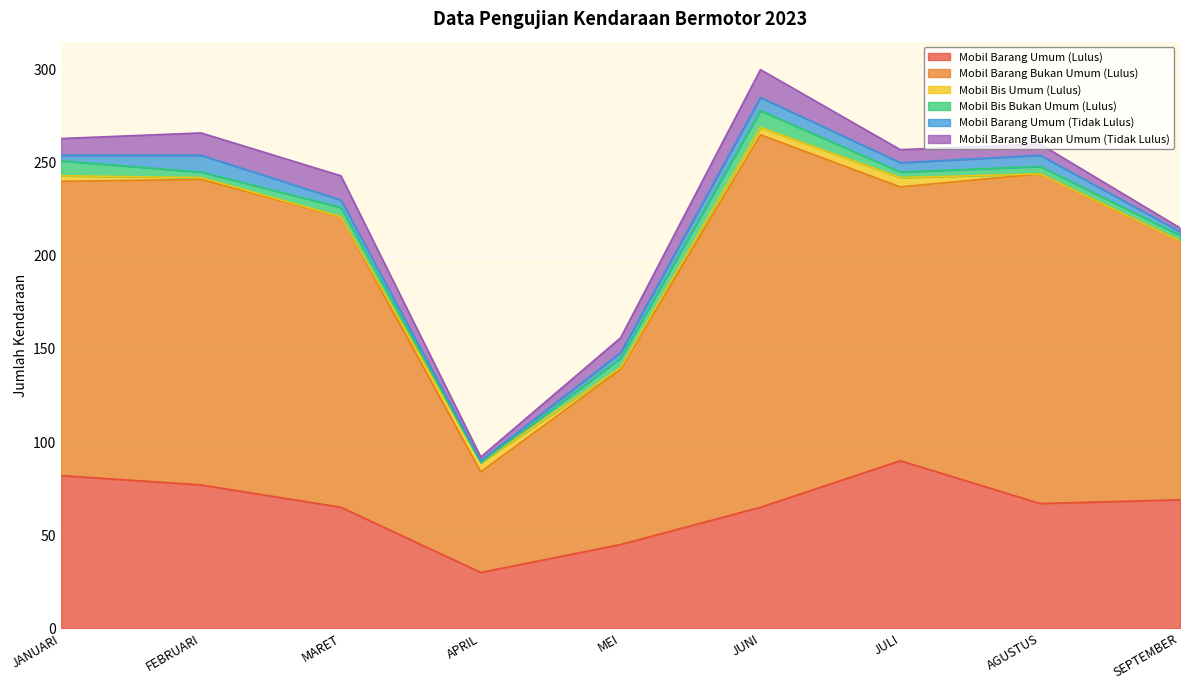

What is the difference between the maximum and minimum values in the Mobil Bis Bukan Umum (Lulus) series?

9